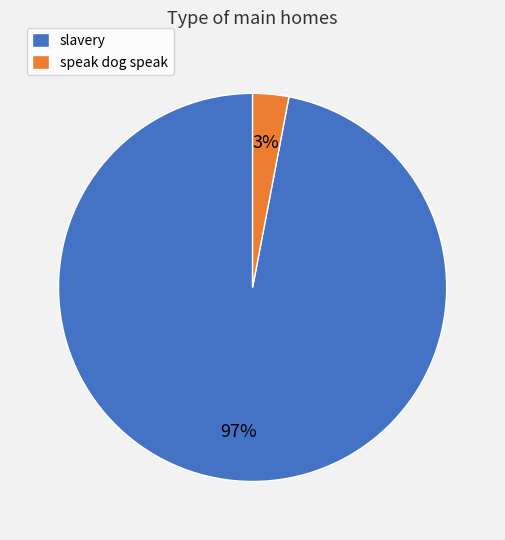

How many slices are in this pie chart?

2